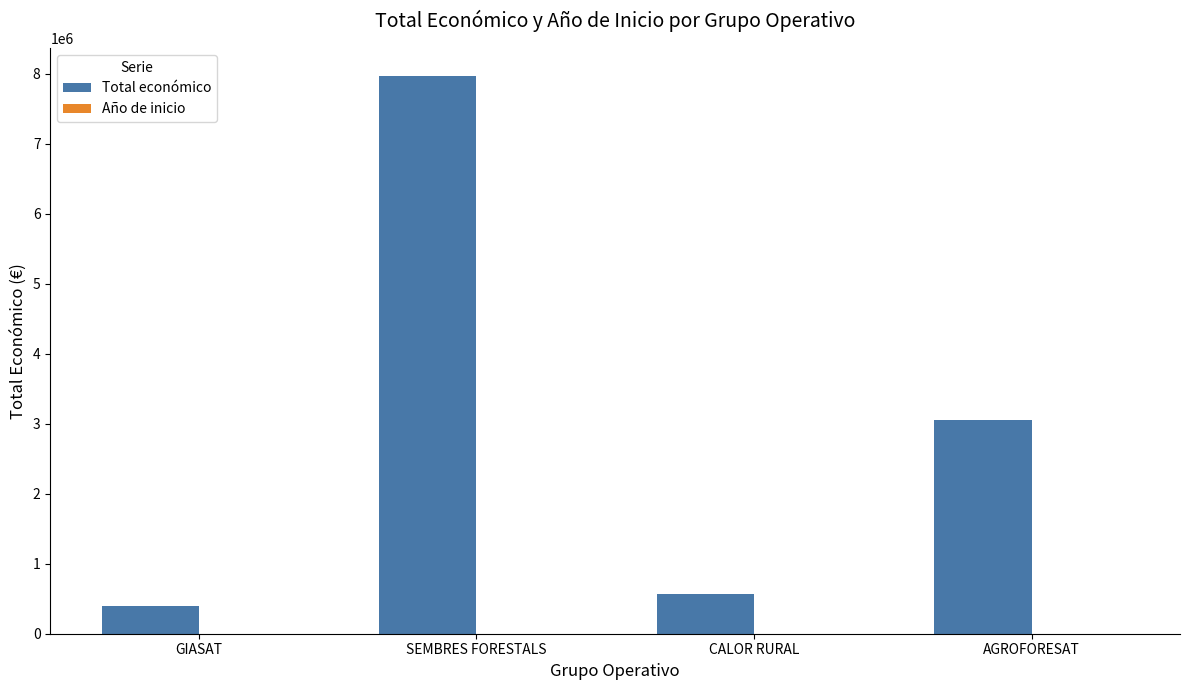

Is it true that Total económico equals 3197419 at SEMBRES FORESTALS?

False